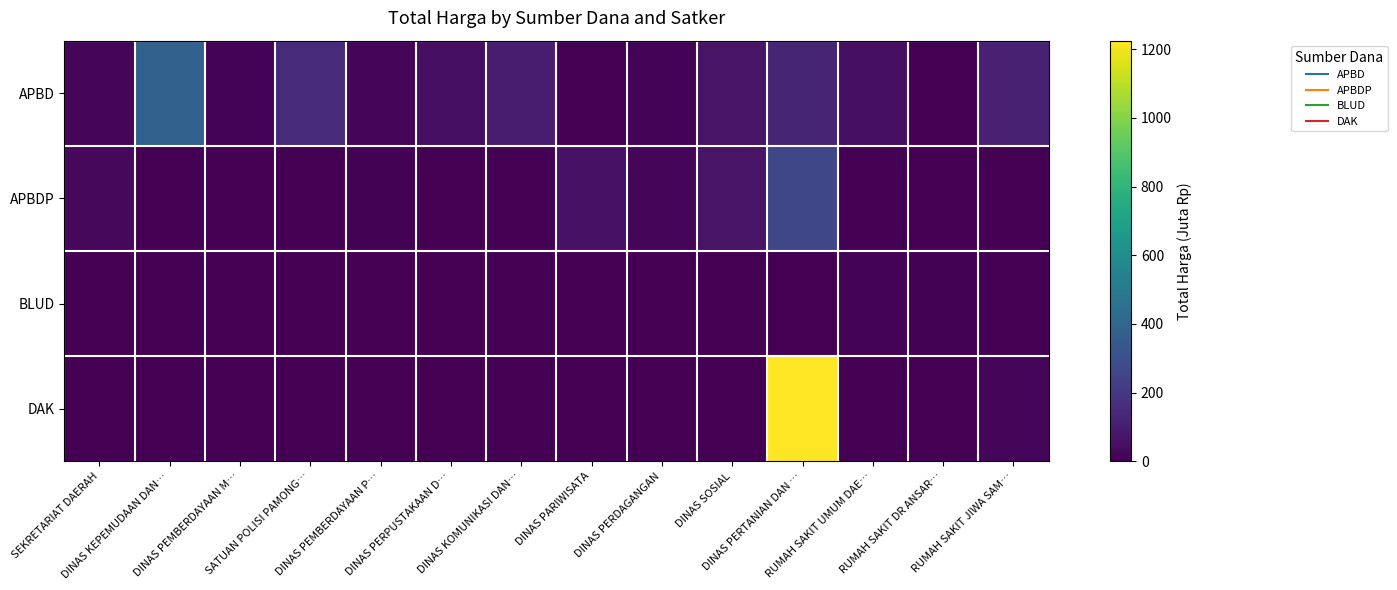

At which category is the sum across all series the highest?

DINAS PERTANIAN DAN …